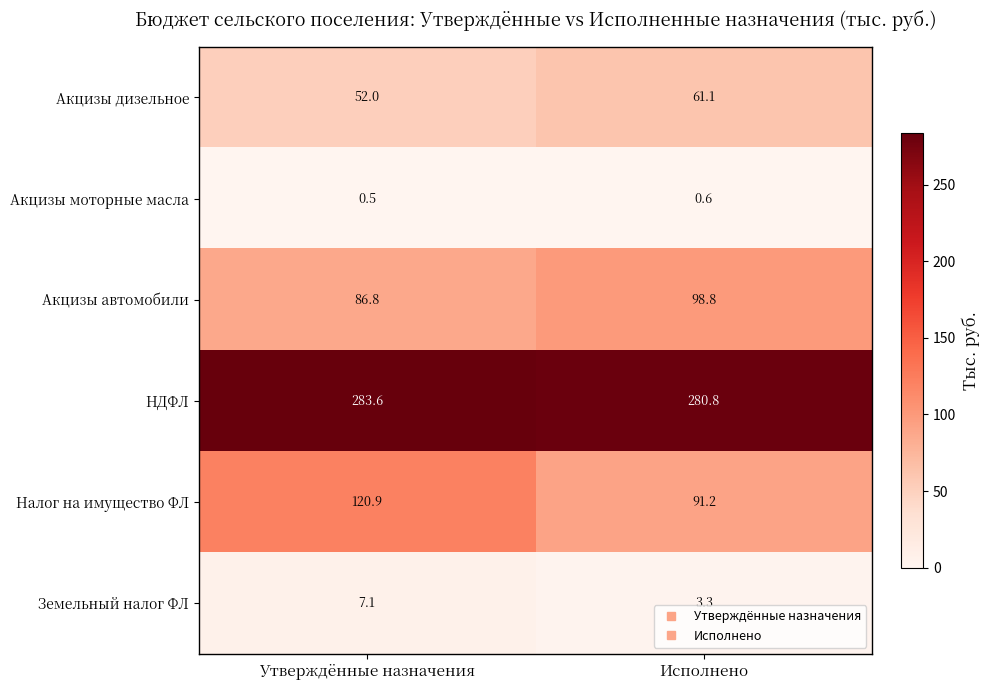

Count the number of categories in the chart.

2